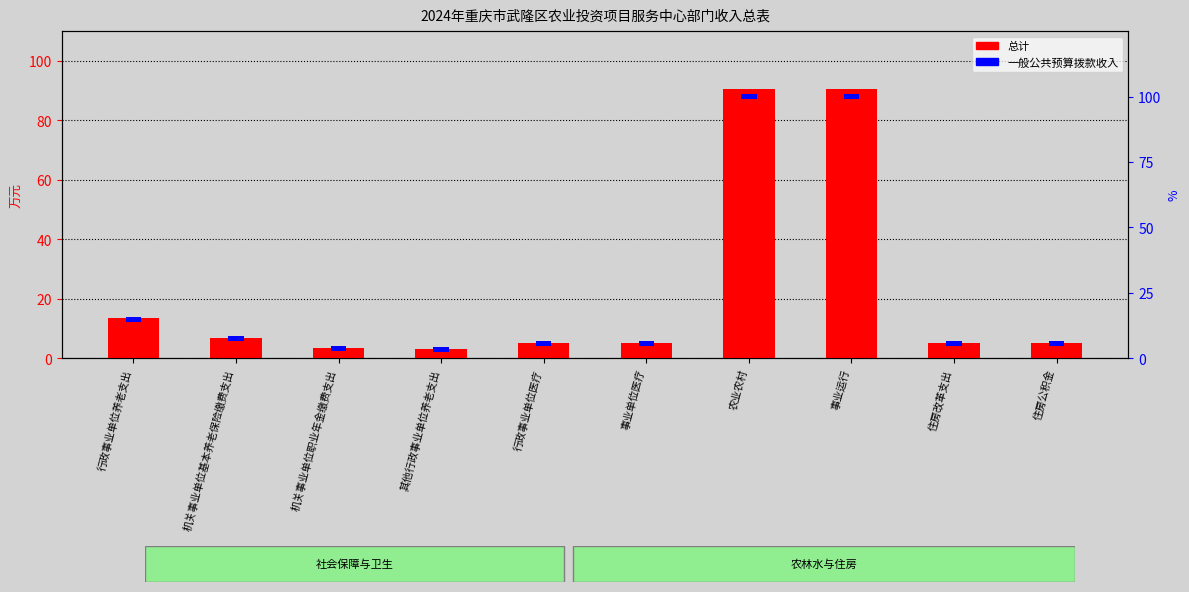

What is the label of the 6th bar from the right?

行政事业单位医疗